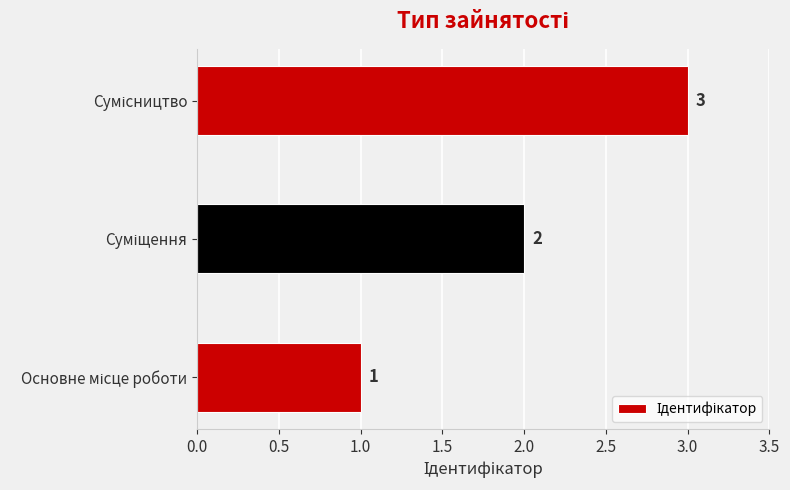

How many data points does each series have?

3